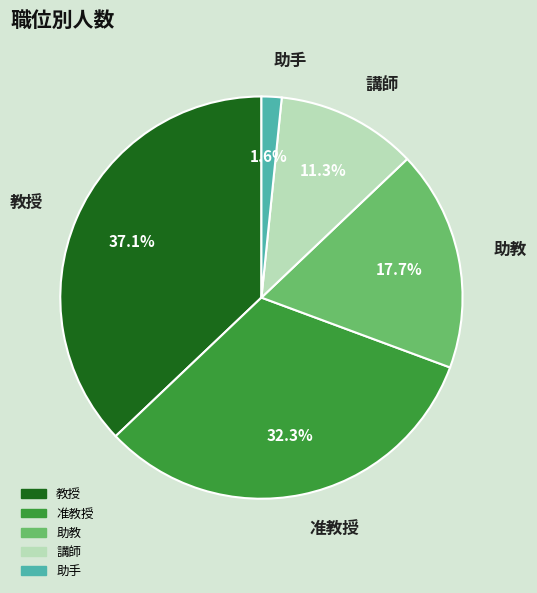

Does 教授 account for over 50% of the chart?

No